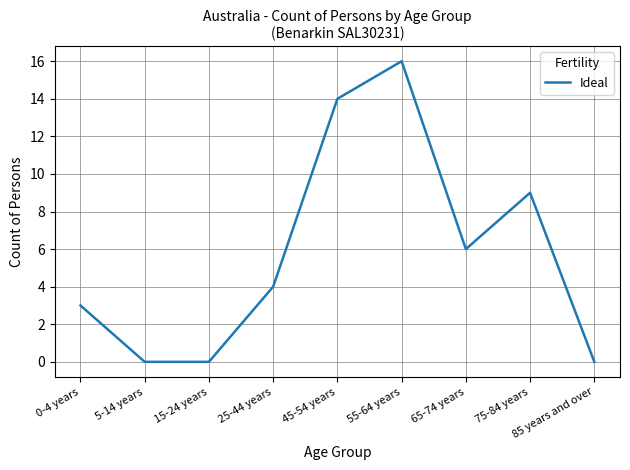

What is the difference between the values at 5-14 years and 65-74 years?

6